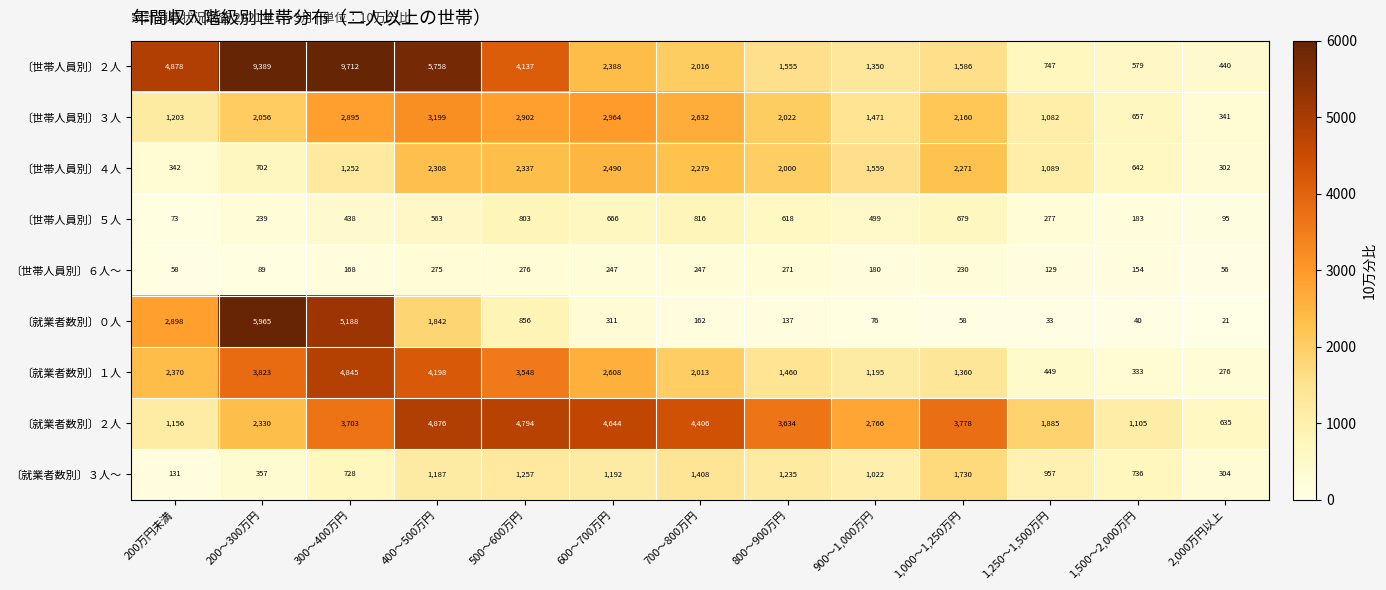

What is the average value of the 〔世帯人員別〕６人～ series?

183